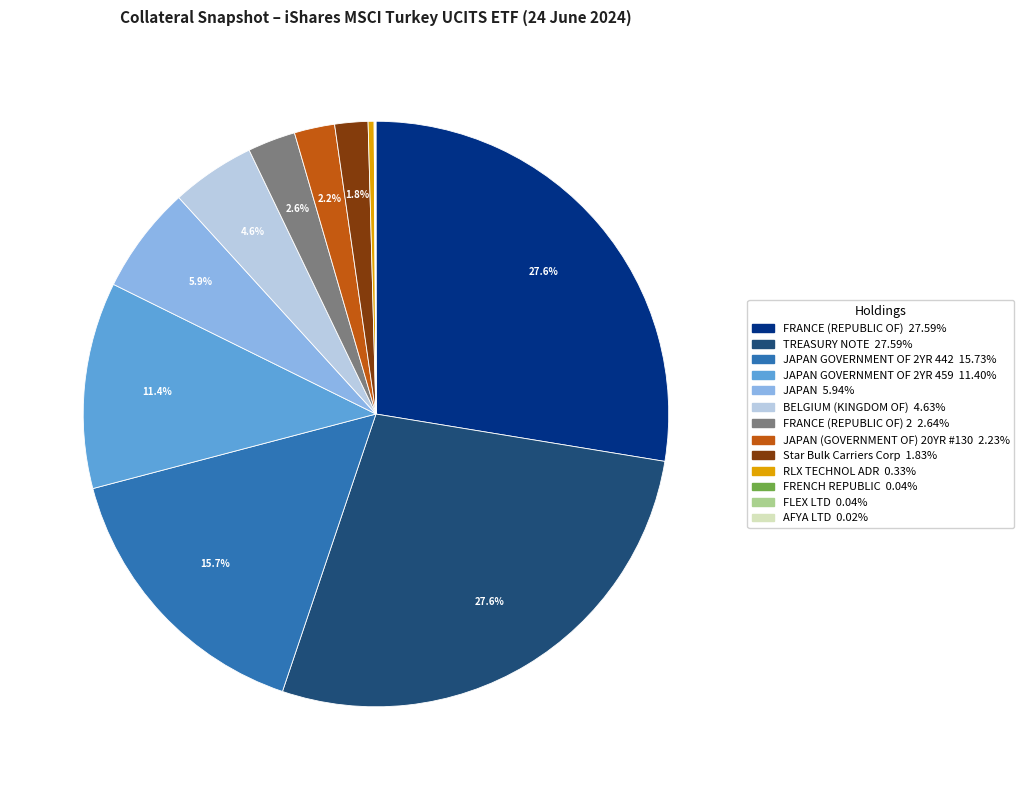

Does any single category account for the majority?

No